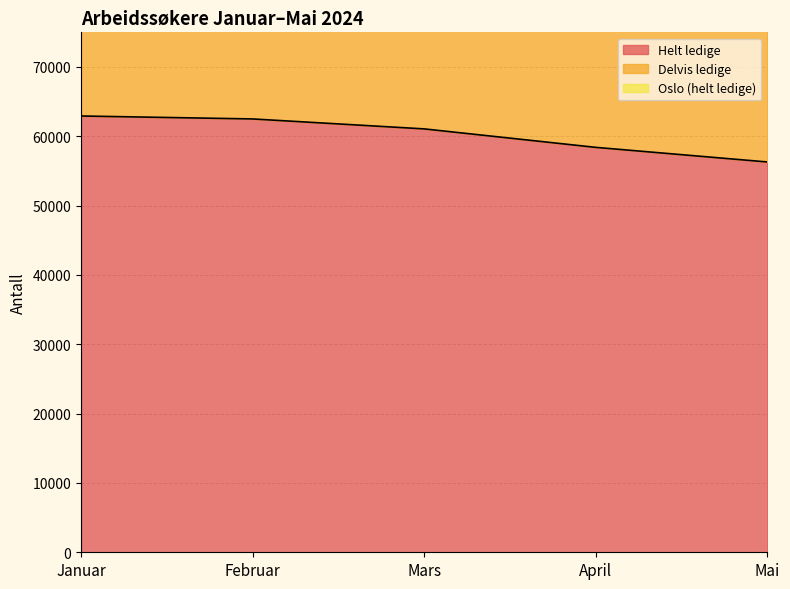

How many lines are shown in the chart?

3